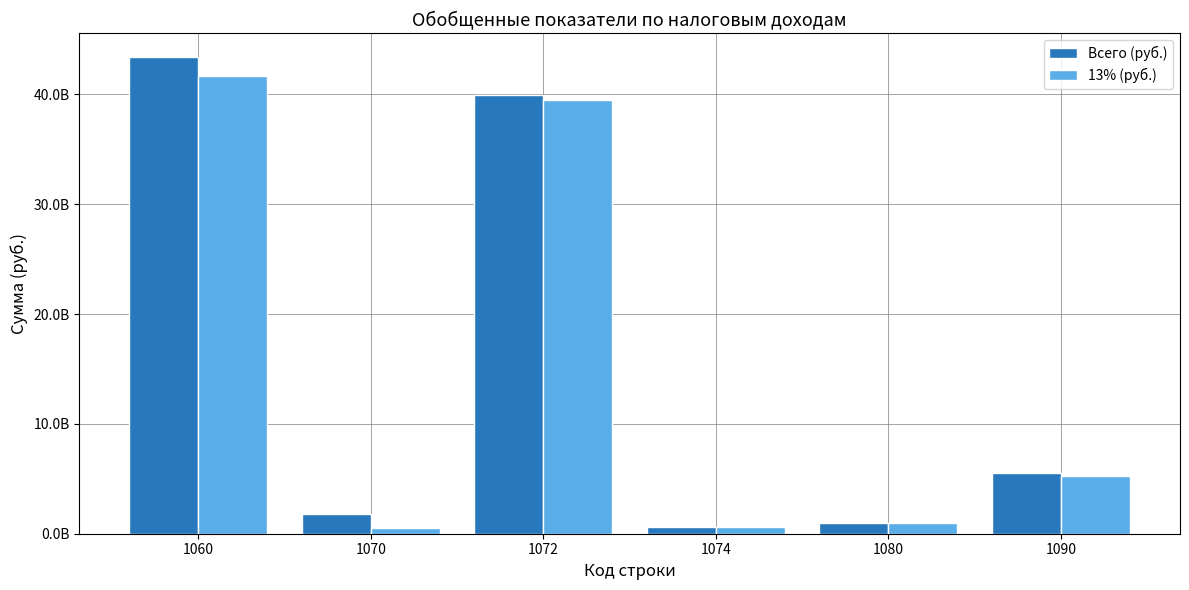

Reading left to right, transcribe all the data shown in this chart.

Всего (руб.): 43389981431	1760169987	39977814571	575119921	998811506	5526770653
13% (руб.): 41633770024	549177427	39480836460	573416596	998331406	5262001139